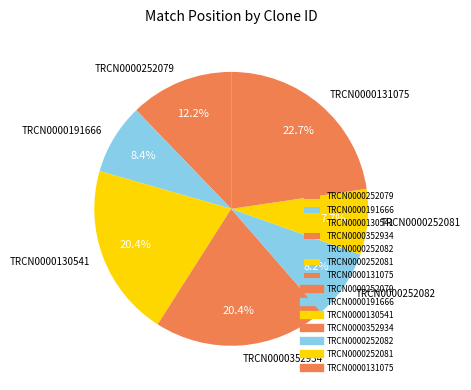

Approximately how many times larger is the value at TRCN0000252082 compared to TRCN0000352934?

0.4